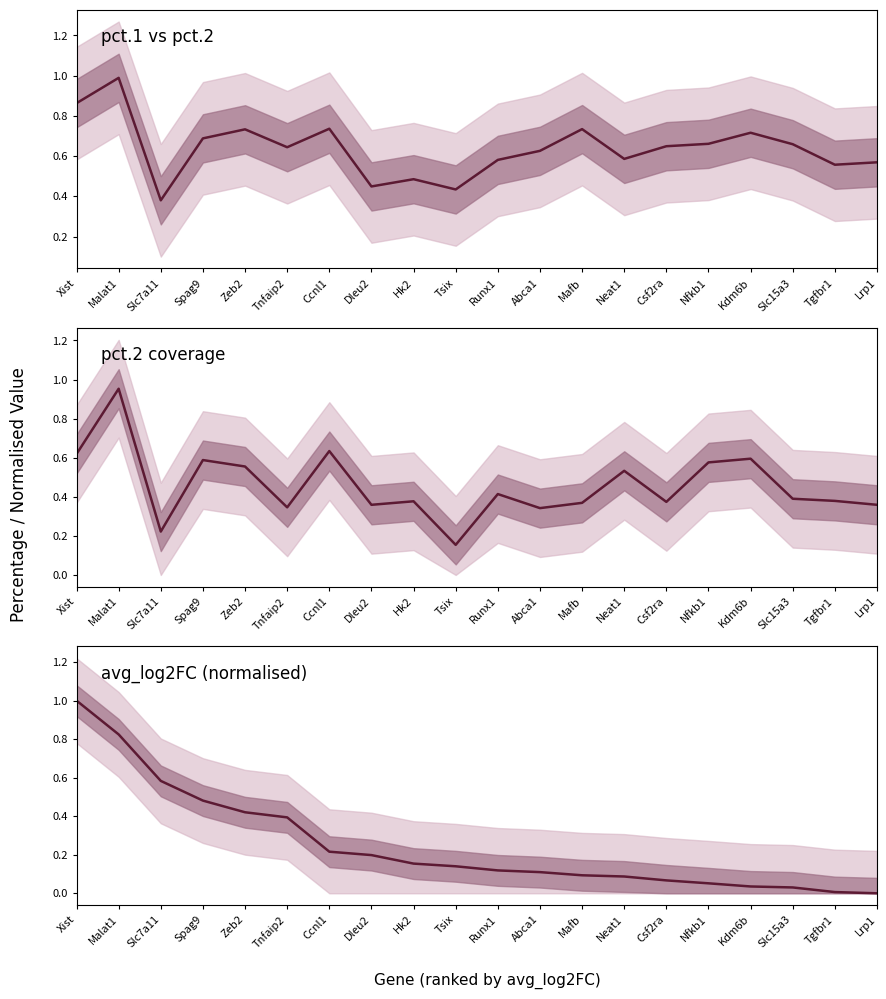

What is the sum of the avg_log2FC values at Kdm6b and Abca1?

0.1